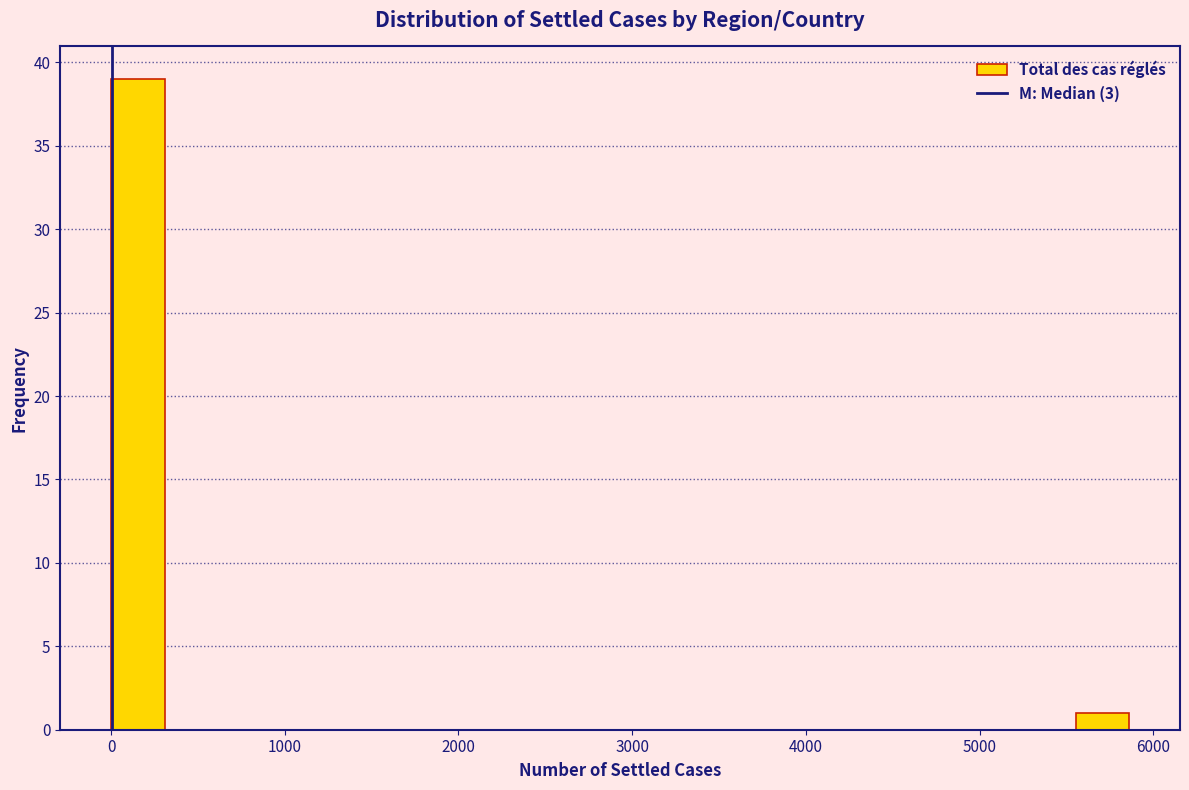

Around what value on the x-axis is the tallest bar? Give the approximate position of its centre, as read against the axis.

200